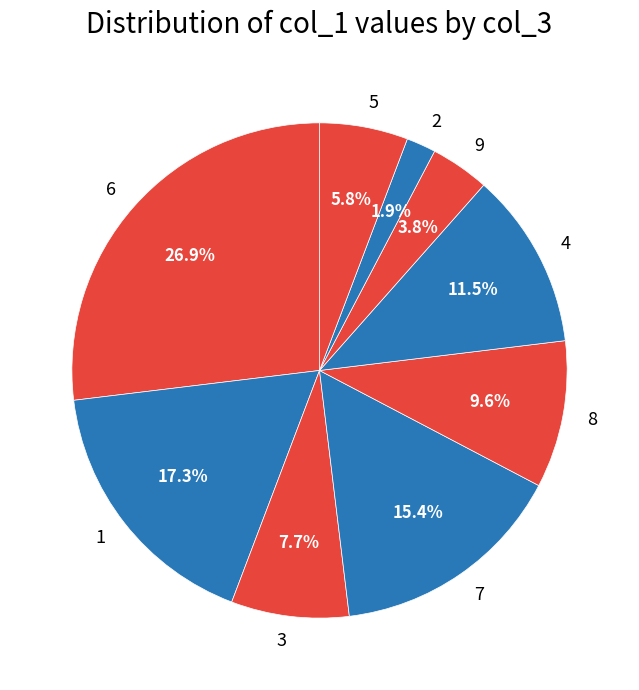

Is it true that 3 is 13% of the pie?

False